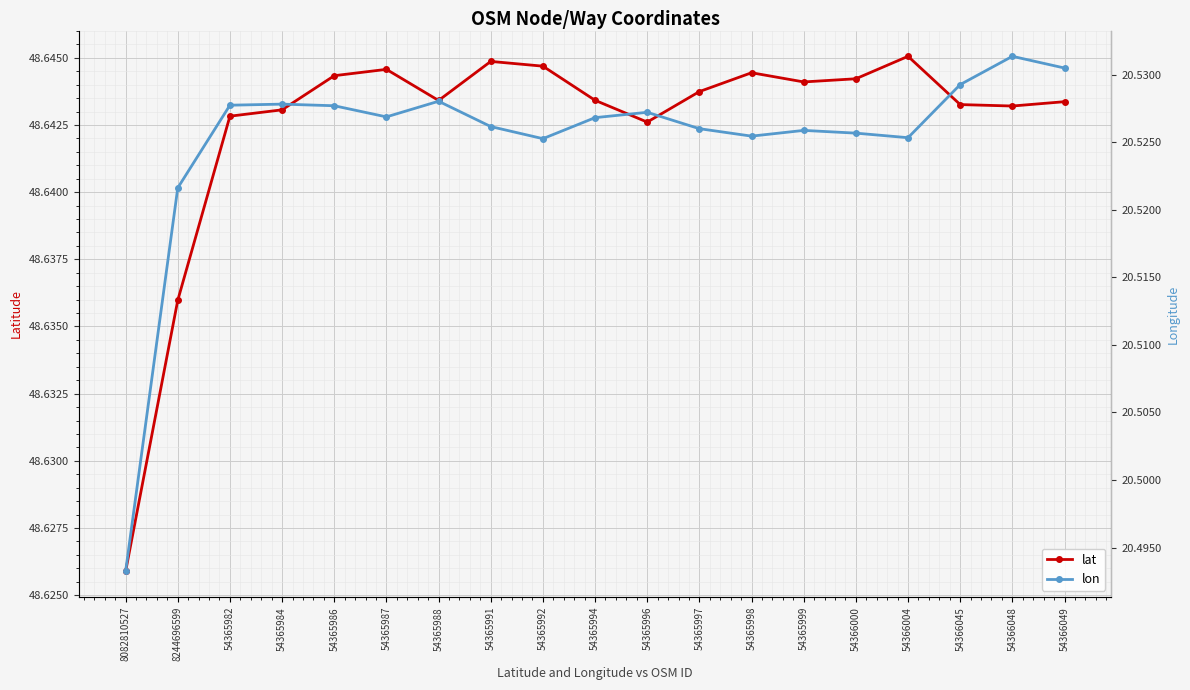

Which series has the largest range (max minus min)?

lon